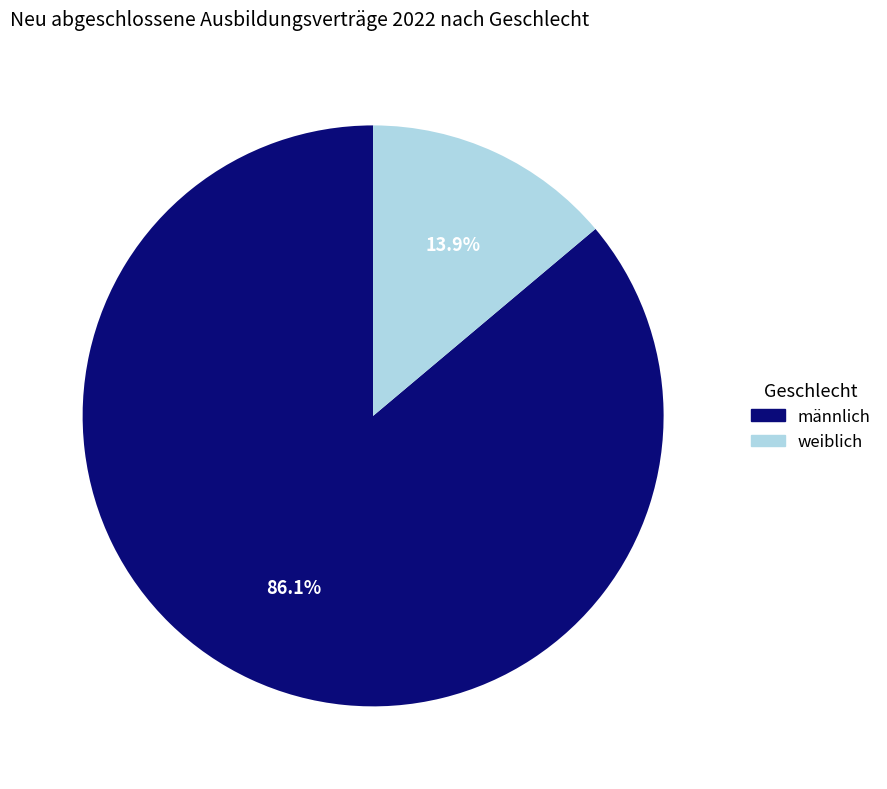

Is there a majority slice in this chart?

Yes